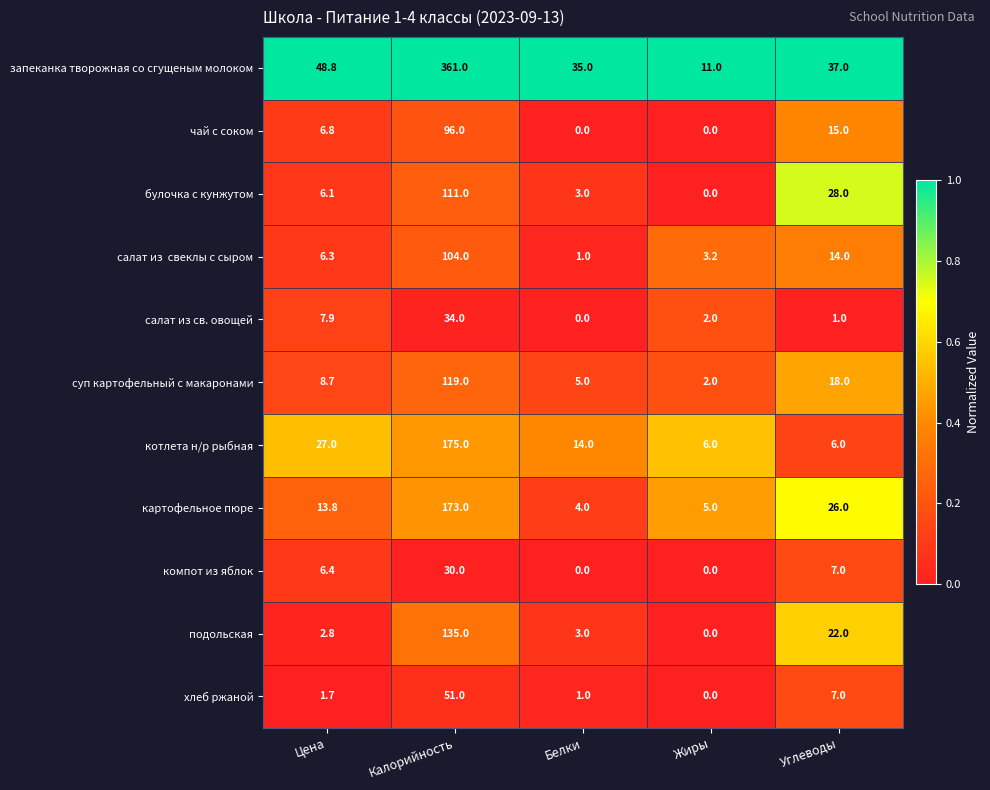

At which category is the sum across all series the highest?

Калорийность